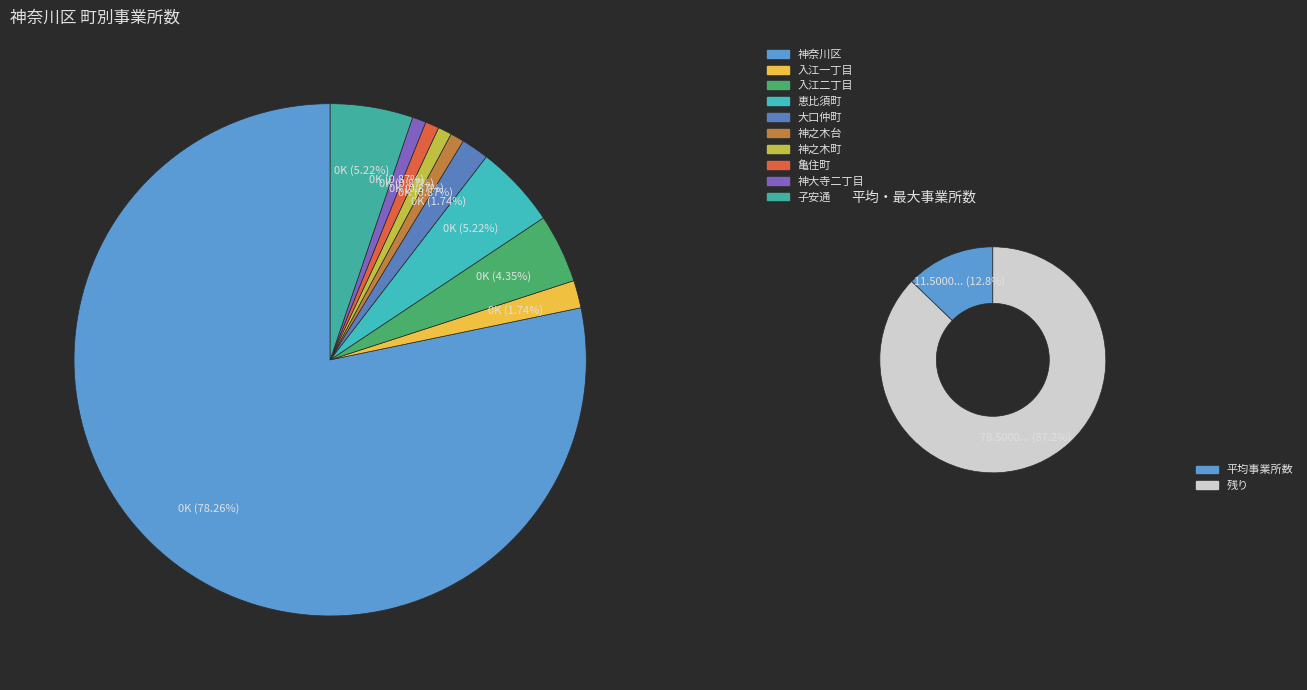

The 子安通 slice represents 5% of the pie. True or false?

True